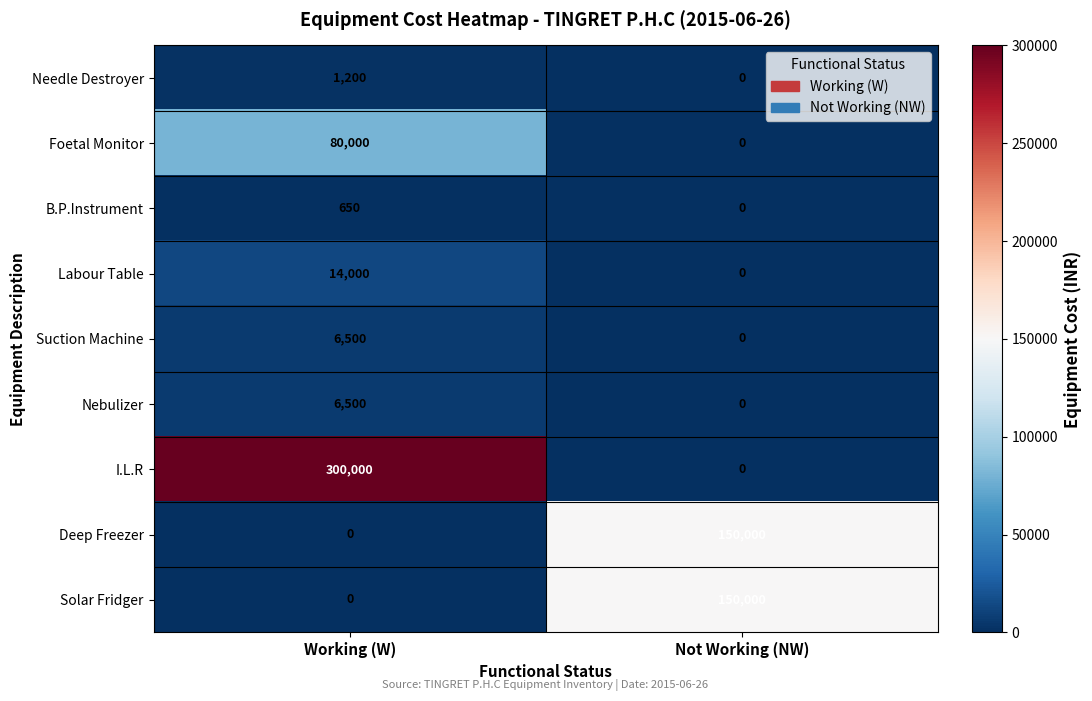

Reading left to right, transcribe all the data shown in this chart.

Needle Destroyer: Working (W)=1200	Not Working (NW)=0
Foetal Monitor: Working (W)=80000	Not Working (NW)=0
B.P.Instrument: Working (W)=650	Not Working (NW)=0
Labour Table: Working (W)=14000	Not Working (NW)=0
Suction Machine: Working (W)=6500	Not Working (NW)=0
Nebulizer: Working (W)=6500	Not Working (NW)=0
I.L.R: Working (W)=300000	Not Working (NW)=0
Deep Freezer: Working (W)=0	Not Working (NW)=150000
Solar Fridger: Working (W)=0	Not Working (NW)=150000